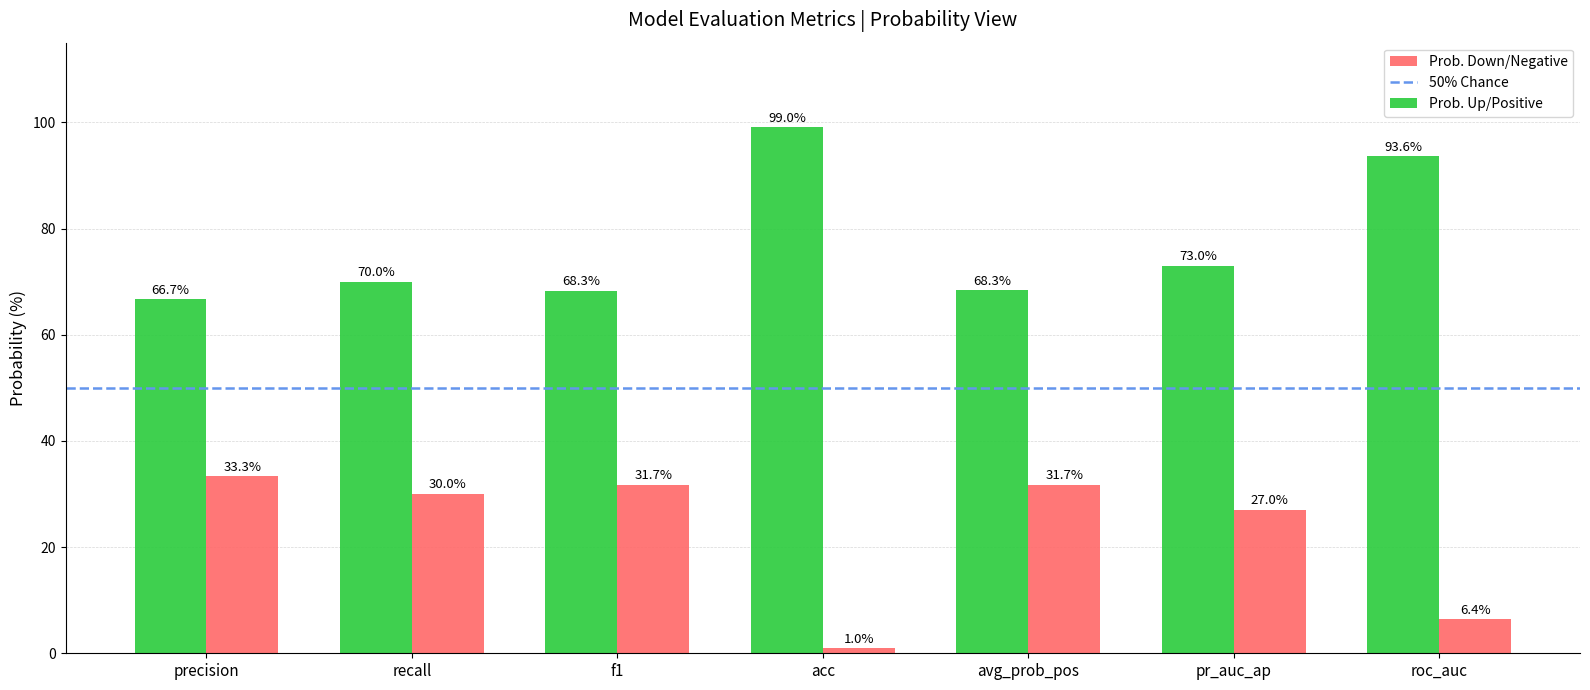

Are the bars grouped side by side (vs. stacked)?

Yes